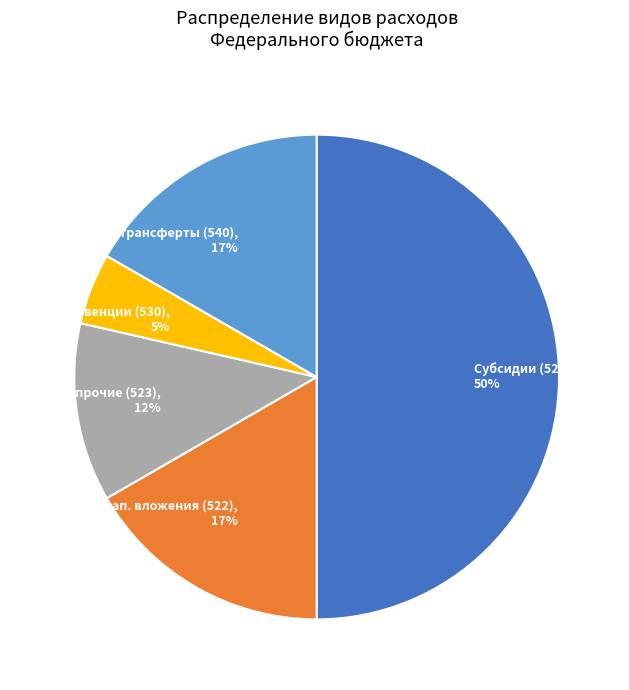

Between Межбюджетные трансферты (540), 17% and Субсидии (521), 50%, which is larger?

Субсидии (521), 50%